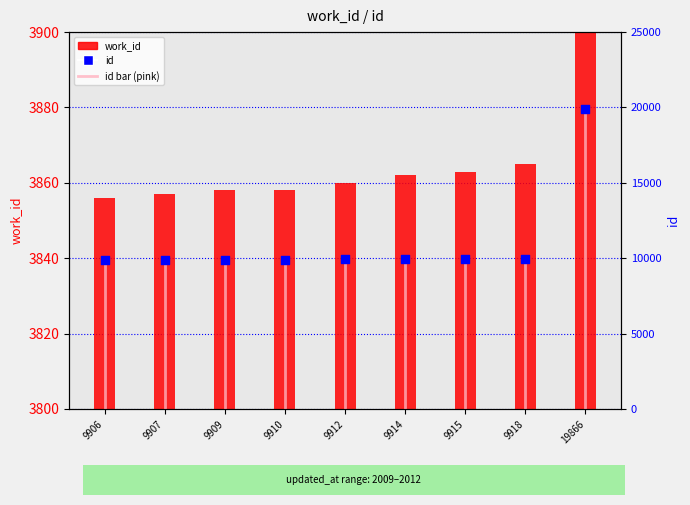

At how many categories does at least one series exceed 15888?

1